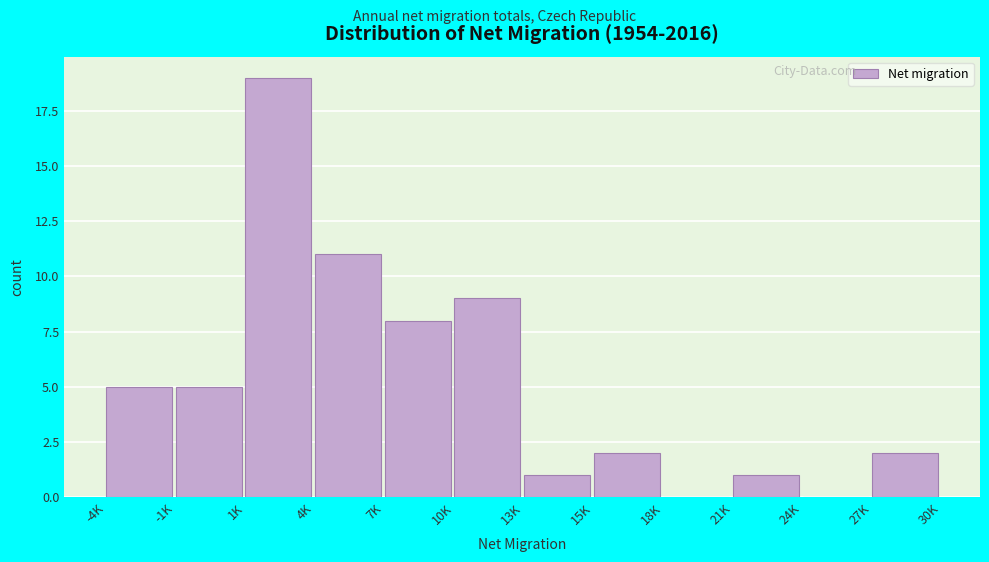

Reading right to left, transcribe all the data shown in this chart.

27K=2	24K=0	21K=1	18K=0	15K=2	13K=1	10K=9	7K=8	4K=11	1K=19	-1K=5	-4K=5